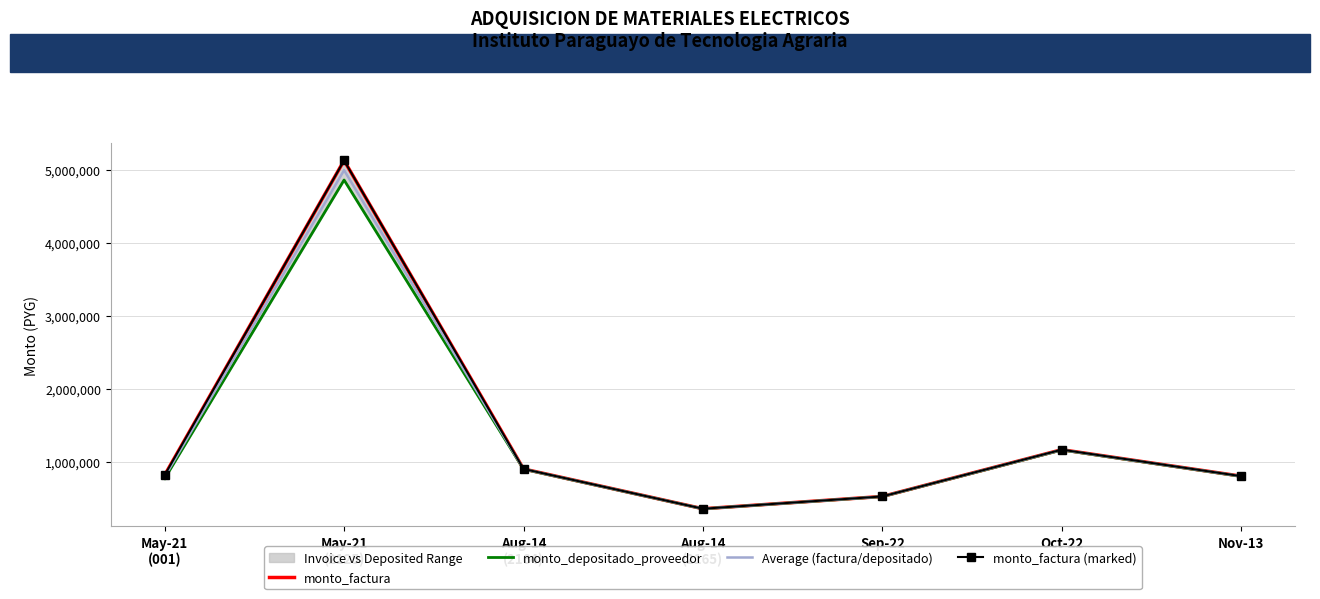

At how many categories does at least one series exceed 3346722?

1